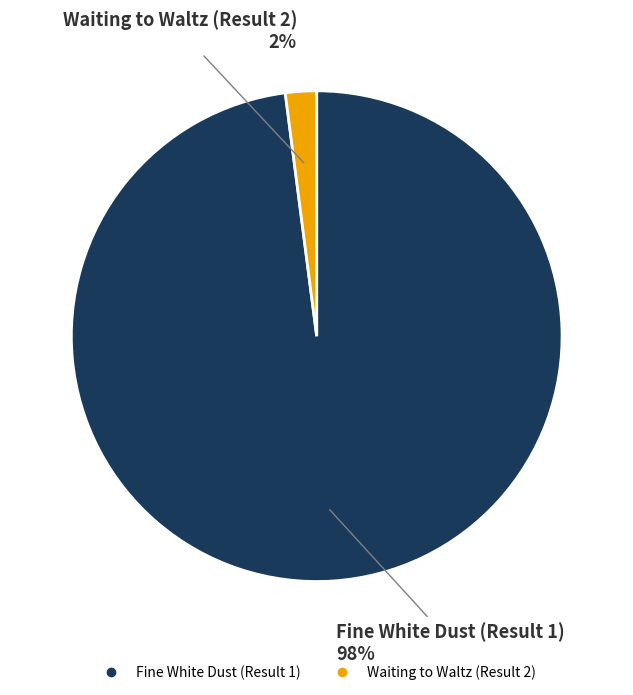

Is it true that Fine White Dust (Result 1) is 98% of the pie?

True